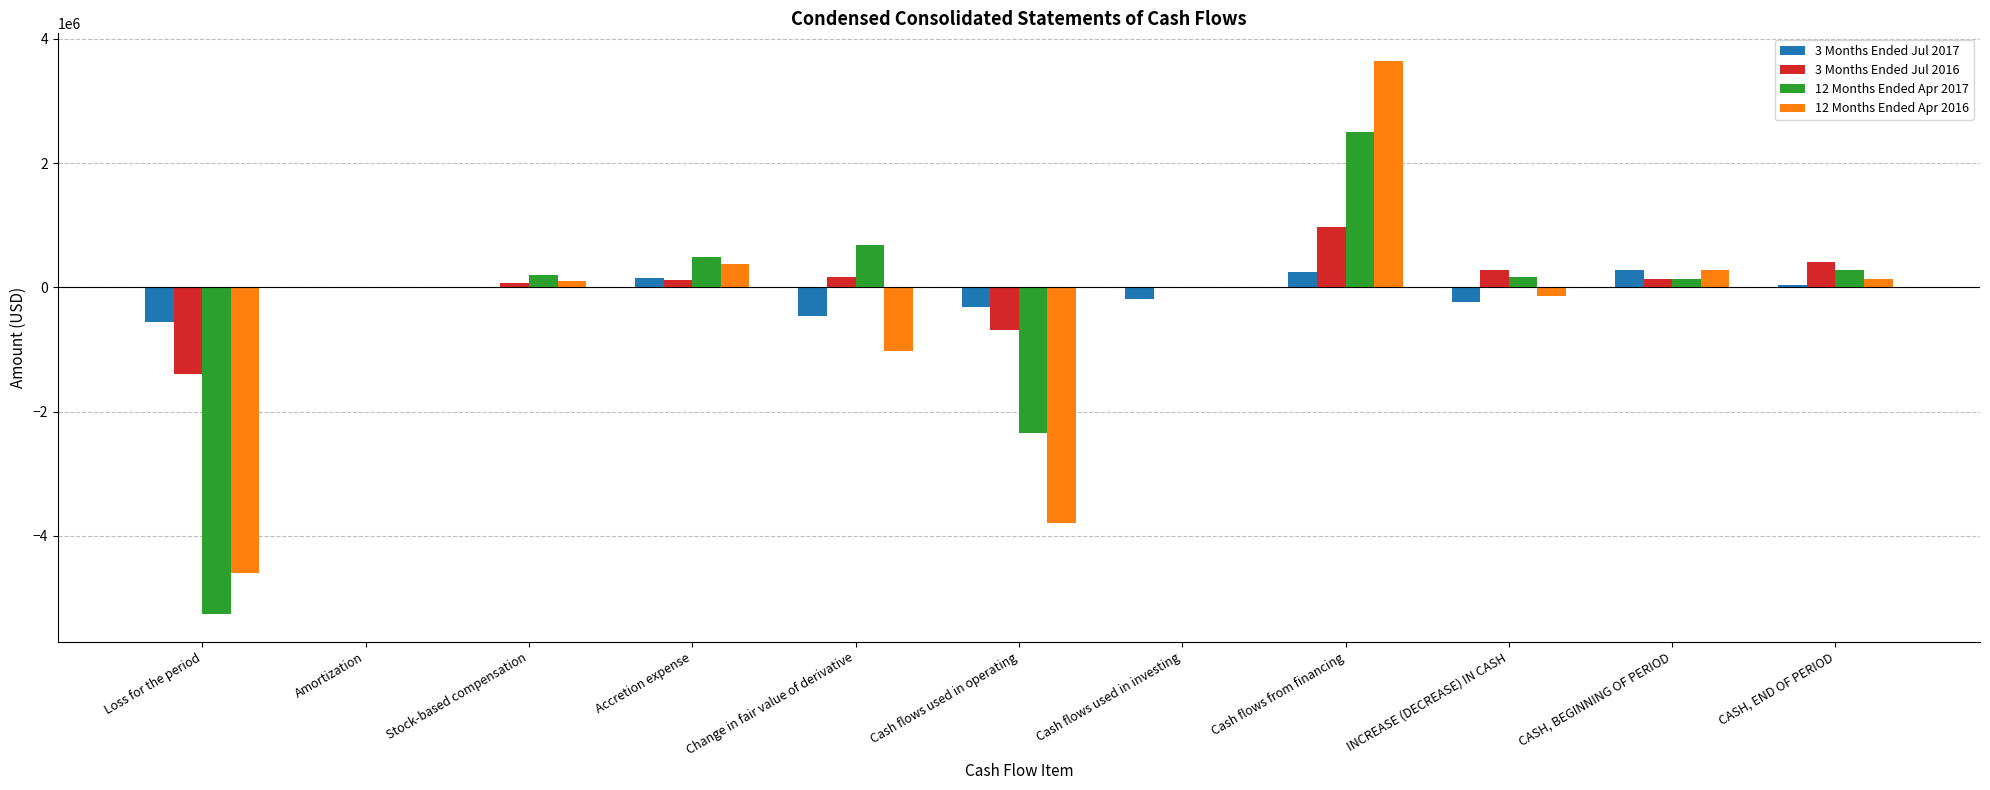

At which label does 12 Months Ended Apr 2017 reach its peak?

Cash flows from financing